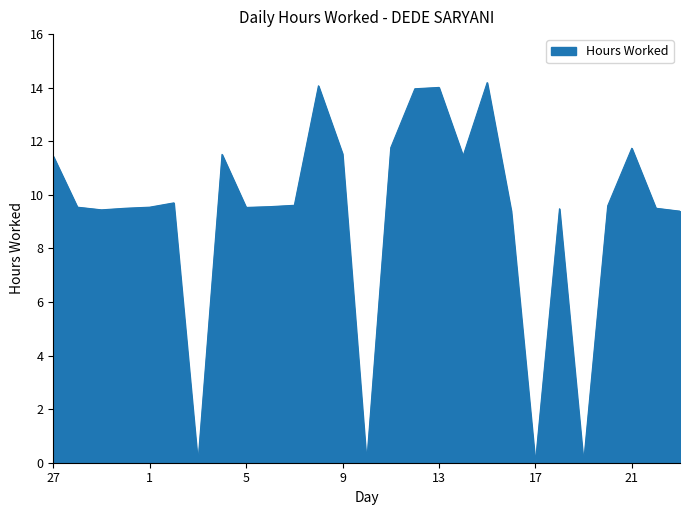

Does the chart have visible grid lines?

No